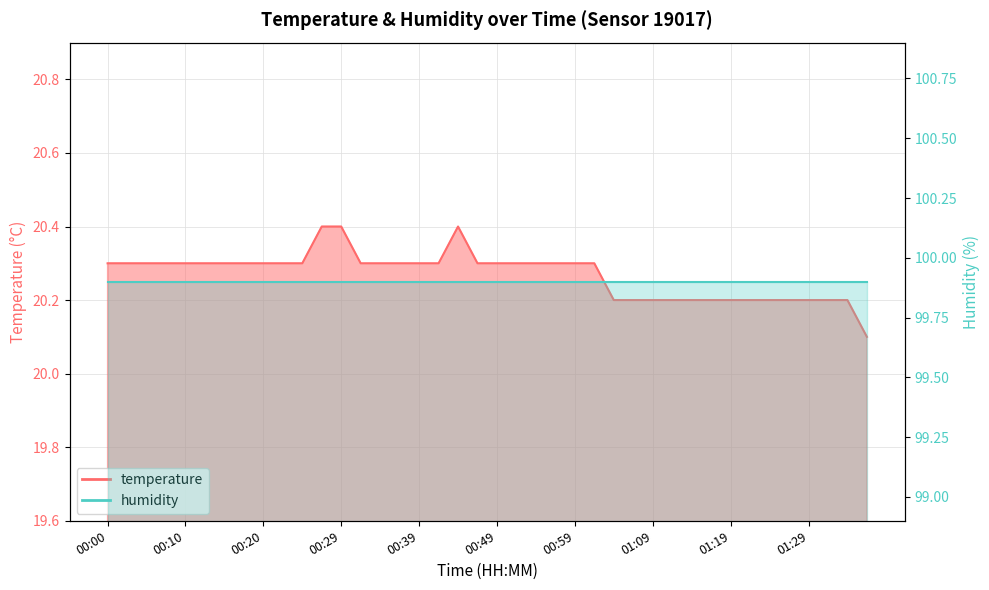

Which label corresponds to the smallest value in the chart?

01:36